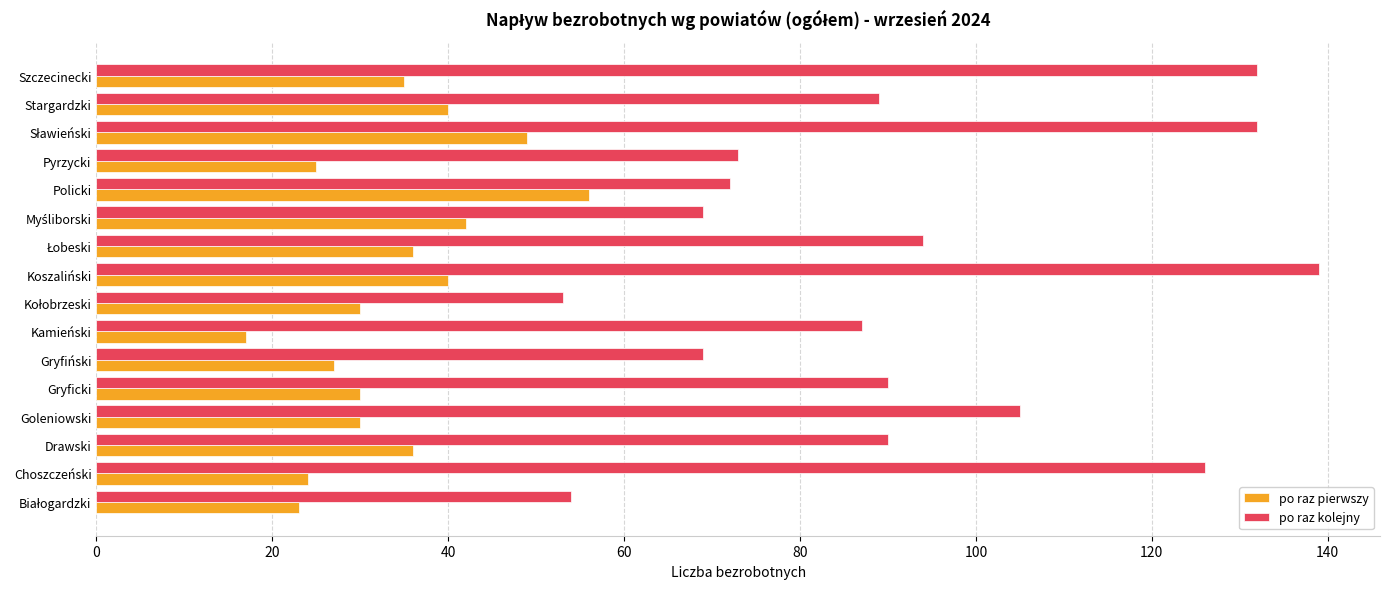

Which series has the largest range (max minus min)?

po raz kolejny